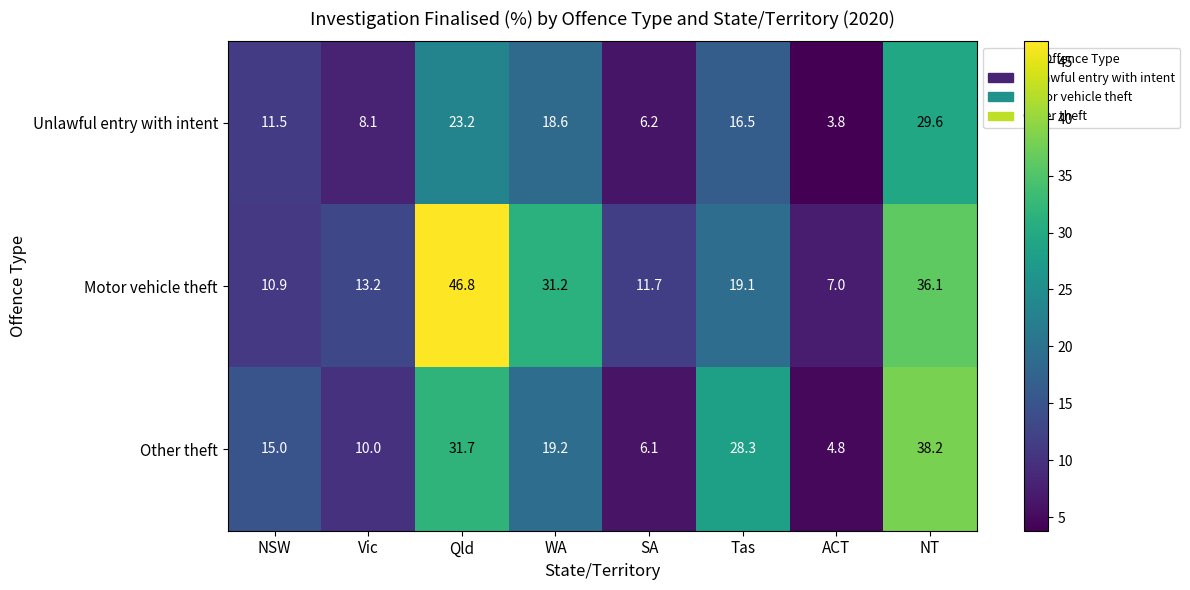

What is the minimum value shown in the chart?

3.8